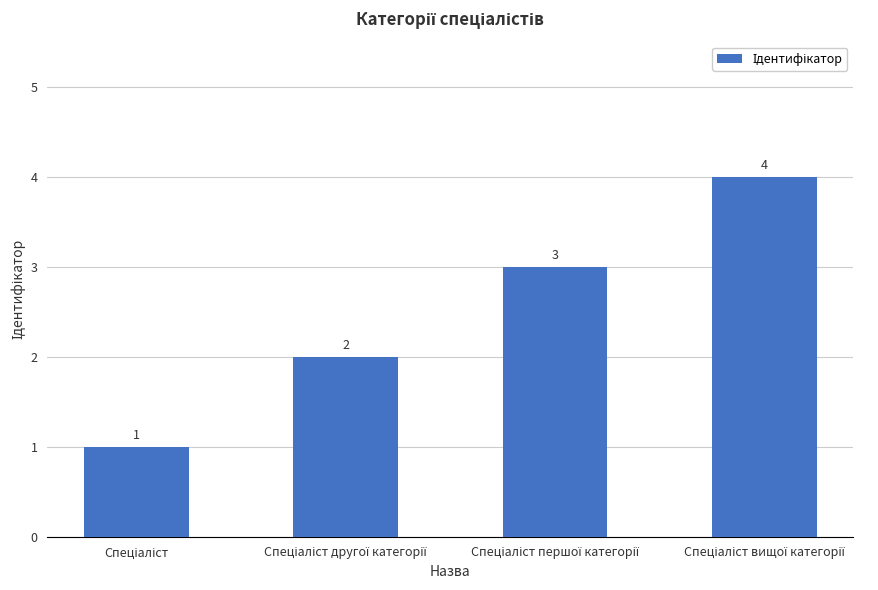

Count the values in the range 2 to 4.

3